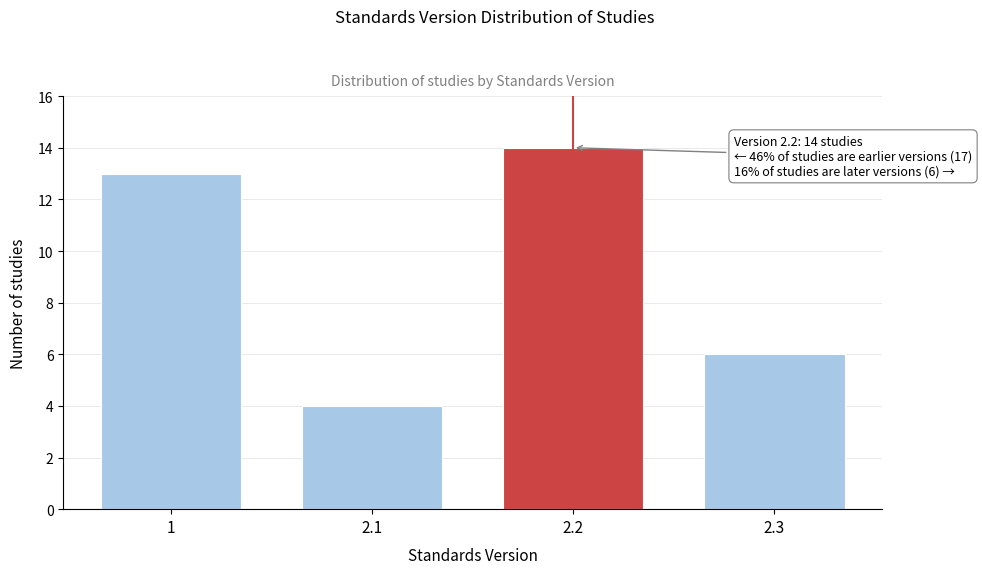

Reading right to left, extract all data points from this chart.

2.3=6	2.2=14	2.1=4	1=13